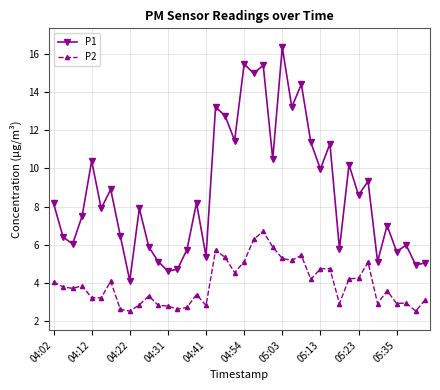

List the series in order of their overall mean, highest first.

P1, P2